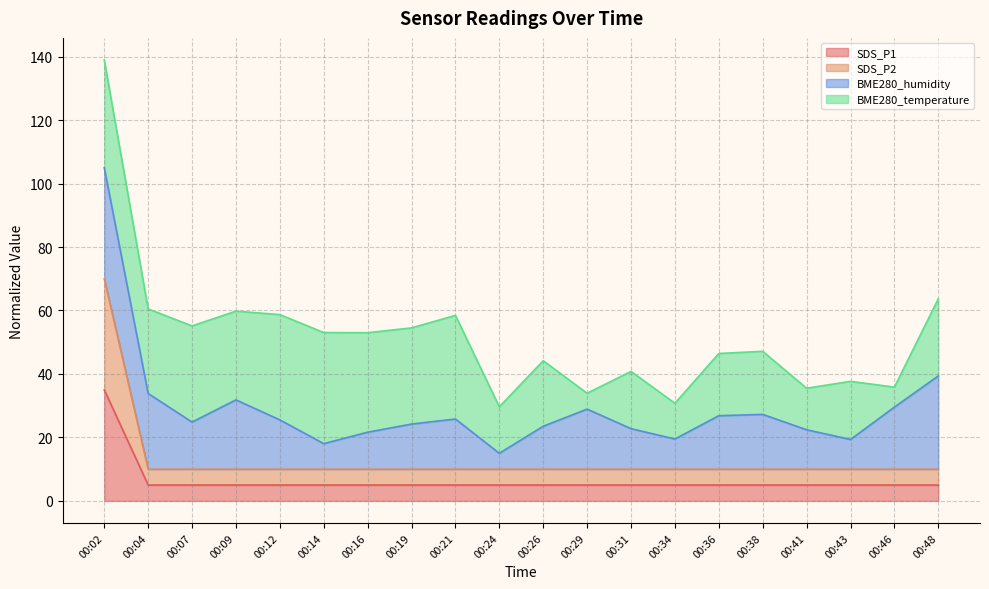

Where is SDS_P1 nearest to the value 20?

00:02